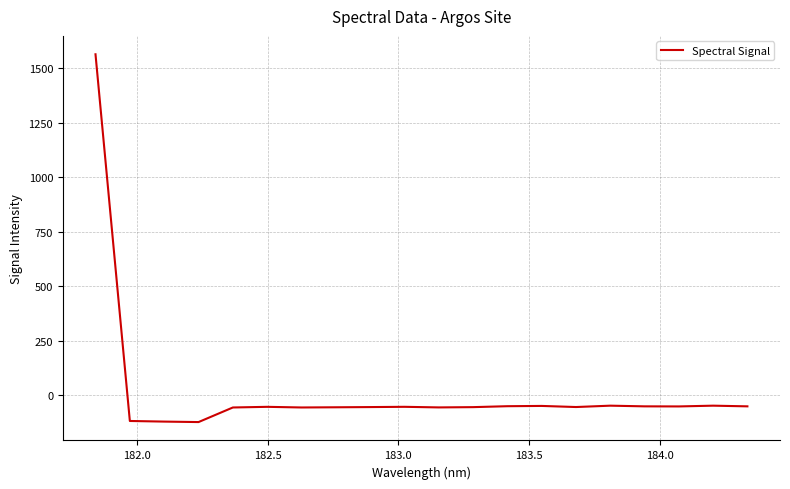

Does the chart display data point markers on the line(s)?

No